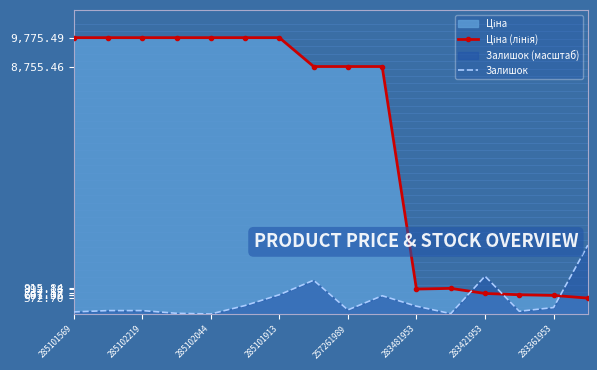

What is the average value of the Залишок series?

491.0